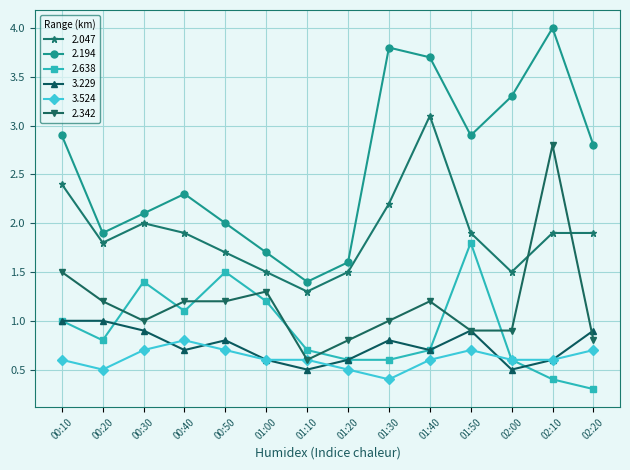

List the series in order of their peak value, lowest first.

3.524, 3.229, 2.638, 2.342, 2.047, 2.194